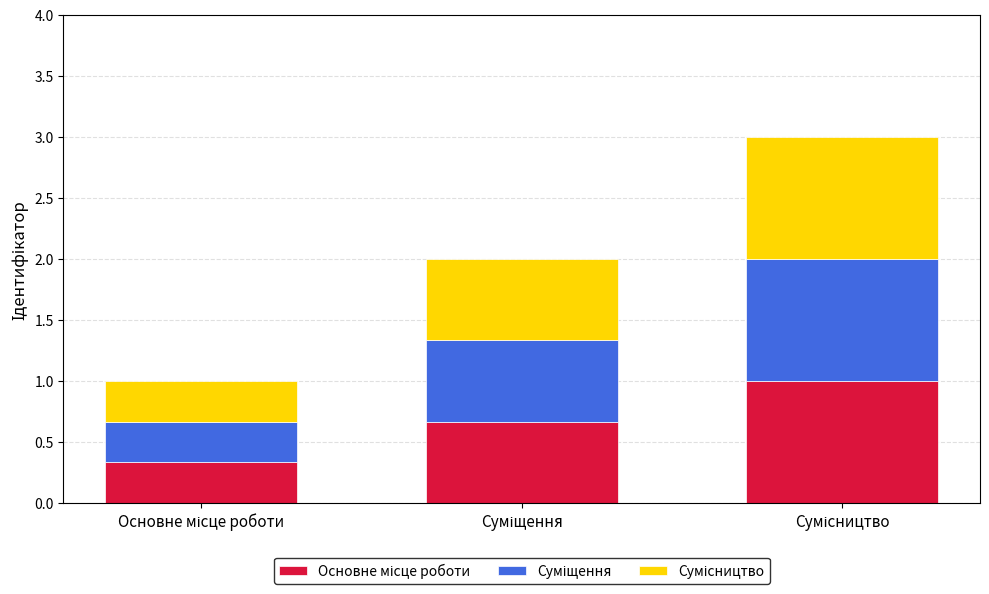

Rank the categories by Основне місце роботи value from lowest to highest.

Основне місце роботи, Суміщення, Сумісництво